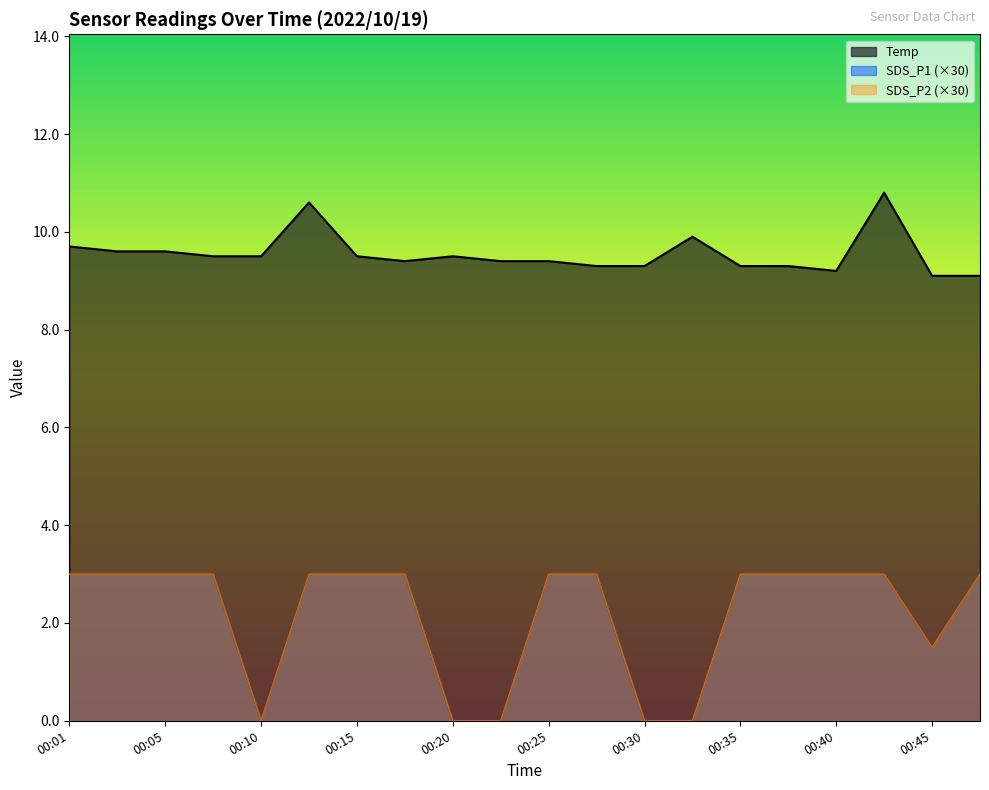

True or false: SDS_P2 has more than 2 interior local peaks.

False